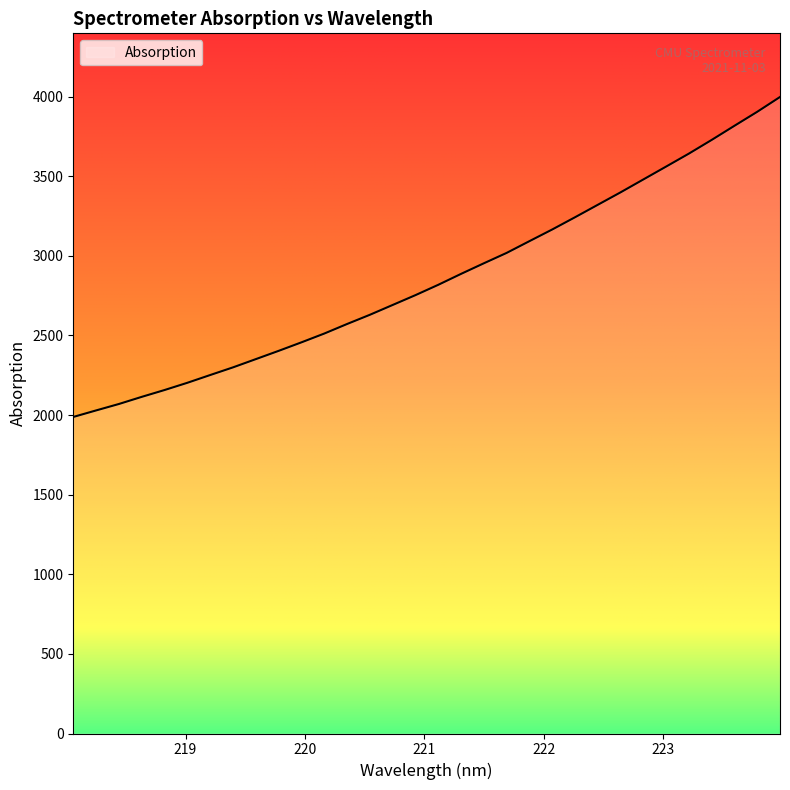

True or false: there are more than 2 points higher than both neighbors.

False